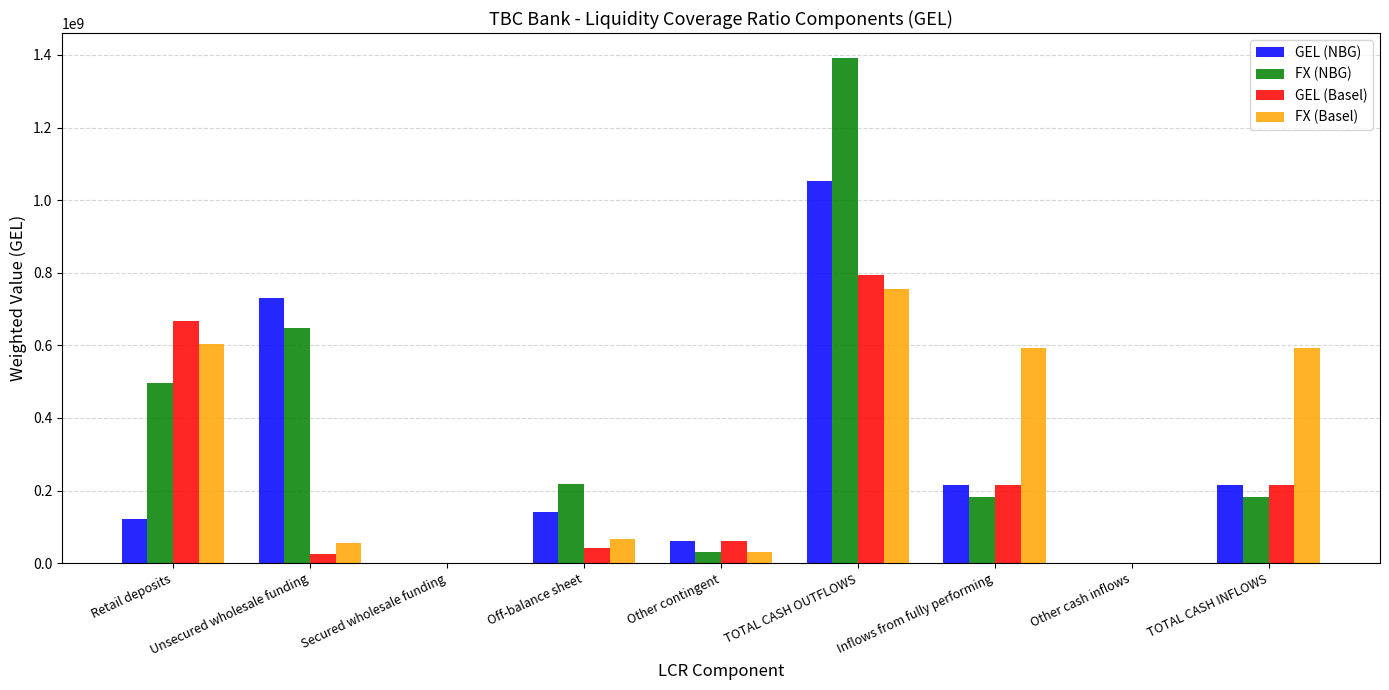

What are all the series names shown in the legend?

GEL (NBG), FX (NBG), GEL (Basel), FX (Basel)